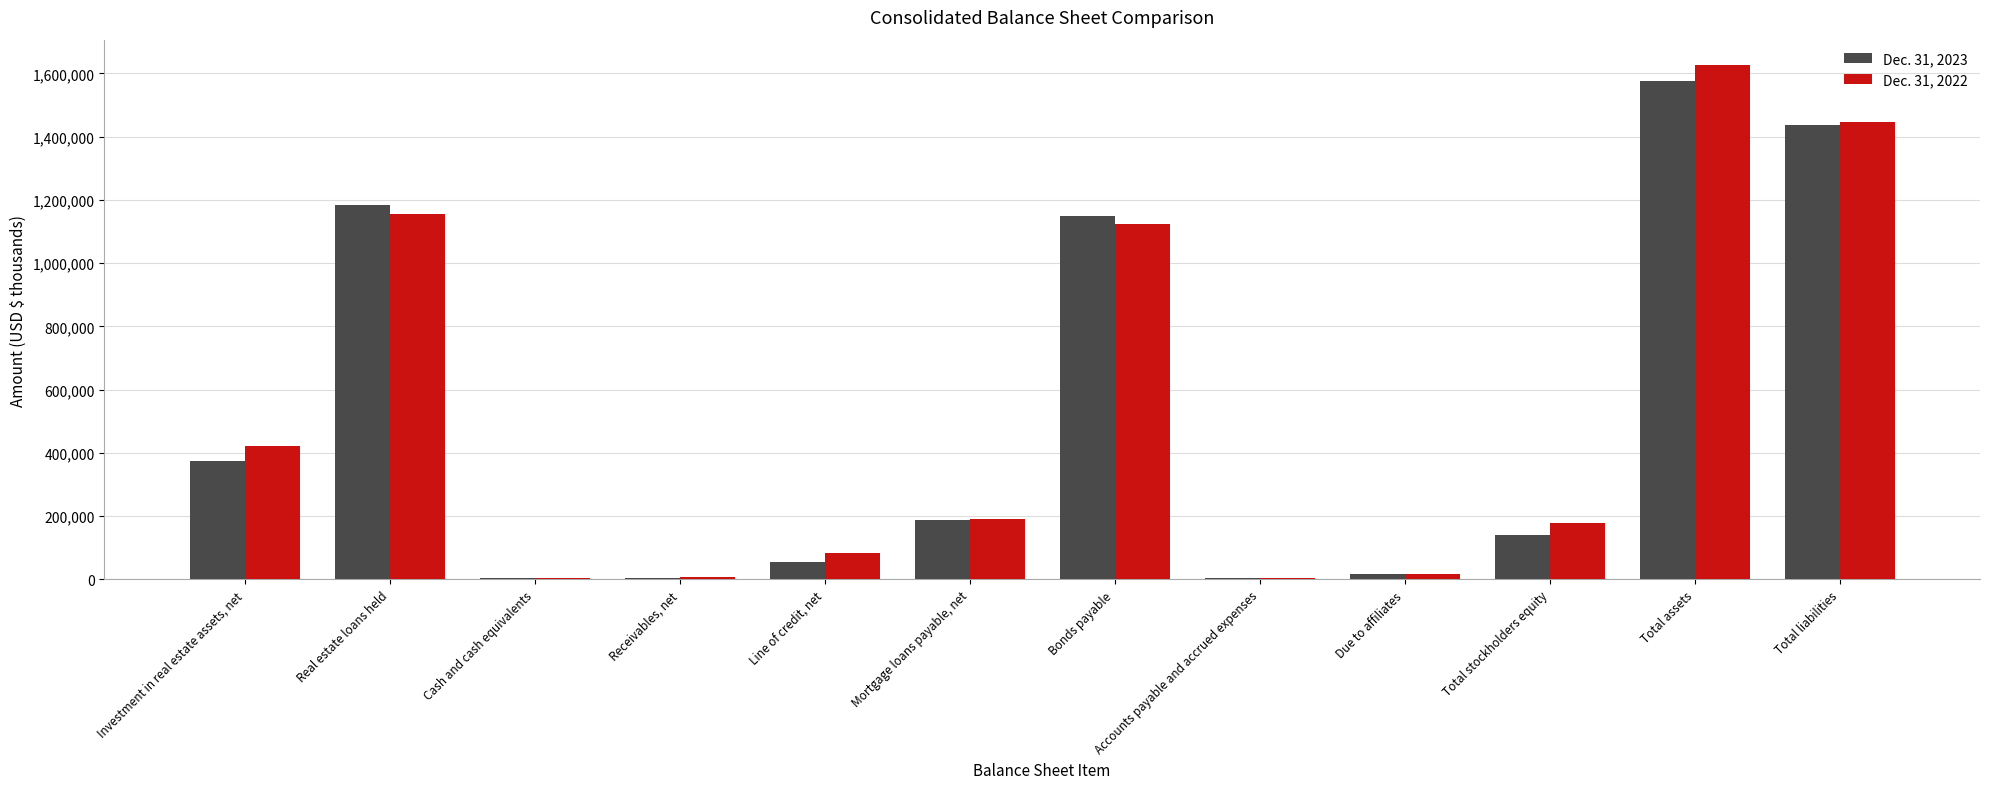

How many data points does each series have?

12